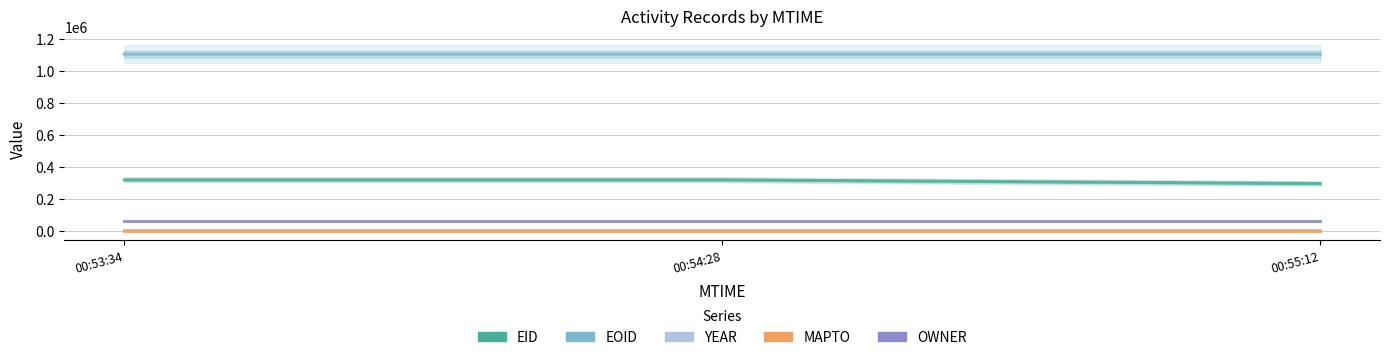

What is the total value across all series at 00:54:28?

1482568